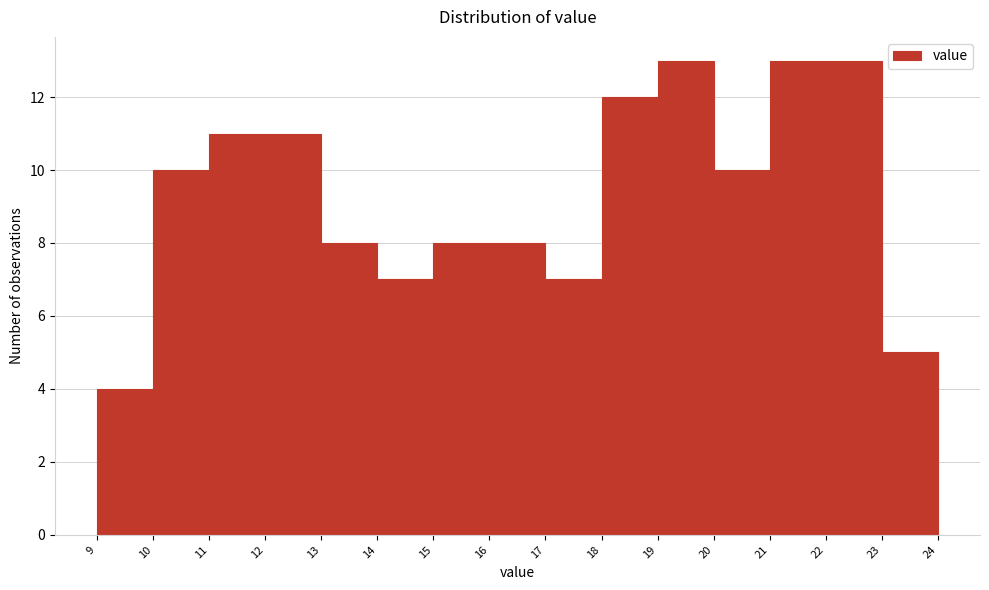

What is the height of the bar covering 20 to 21 on the x-axis? The values are not printed on the chart, so give them approximately, as read against the axis.

10